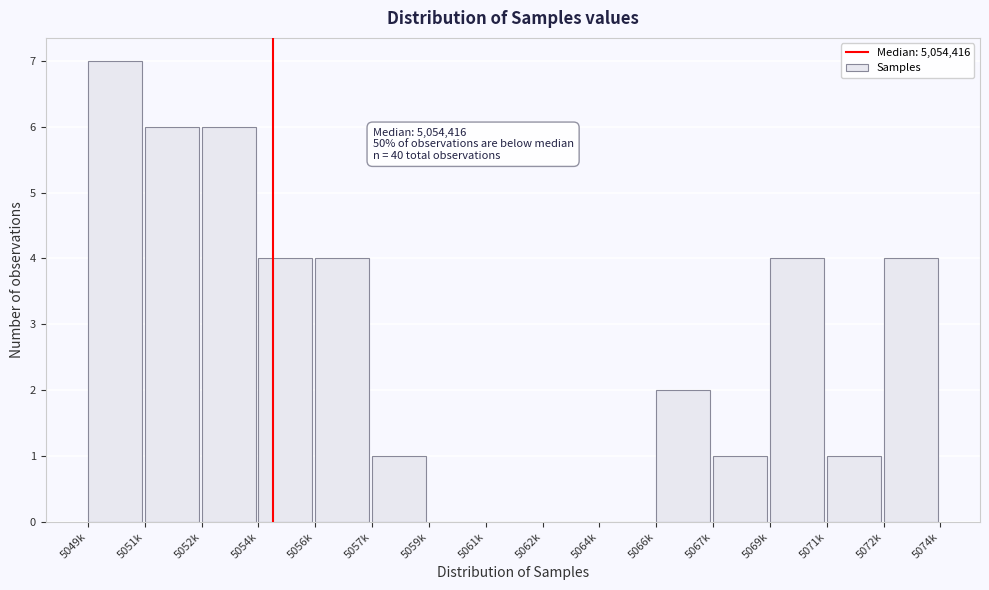

Reading left to right, list all the values displayed in this chart.

5049k=7	5051k=6	5052k=6	5054k=4	5056k=4	5057k=1	5059k=0	5061k=0	5062k=0	5064k=0	5066k=2	5067k=1	5069k=4	5071k=1	5072k=4